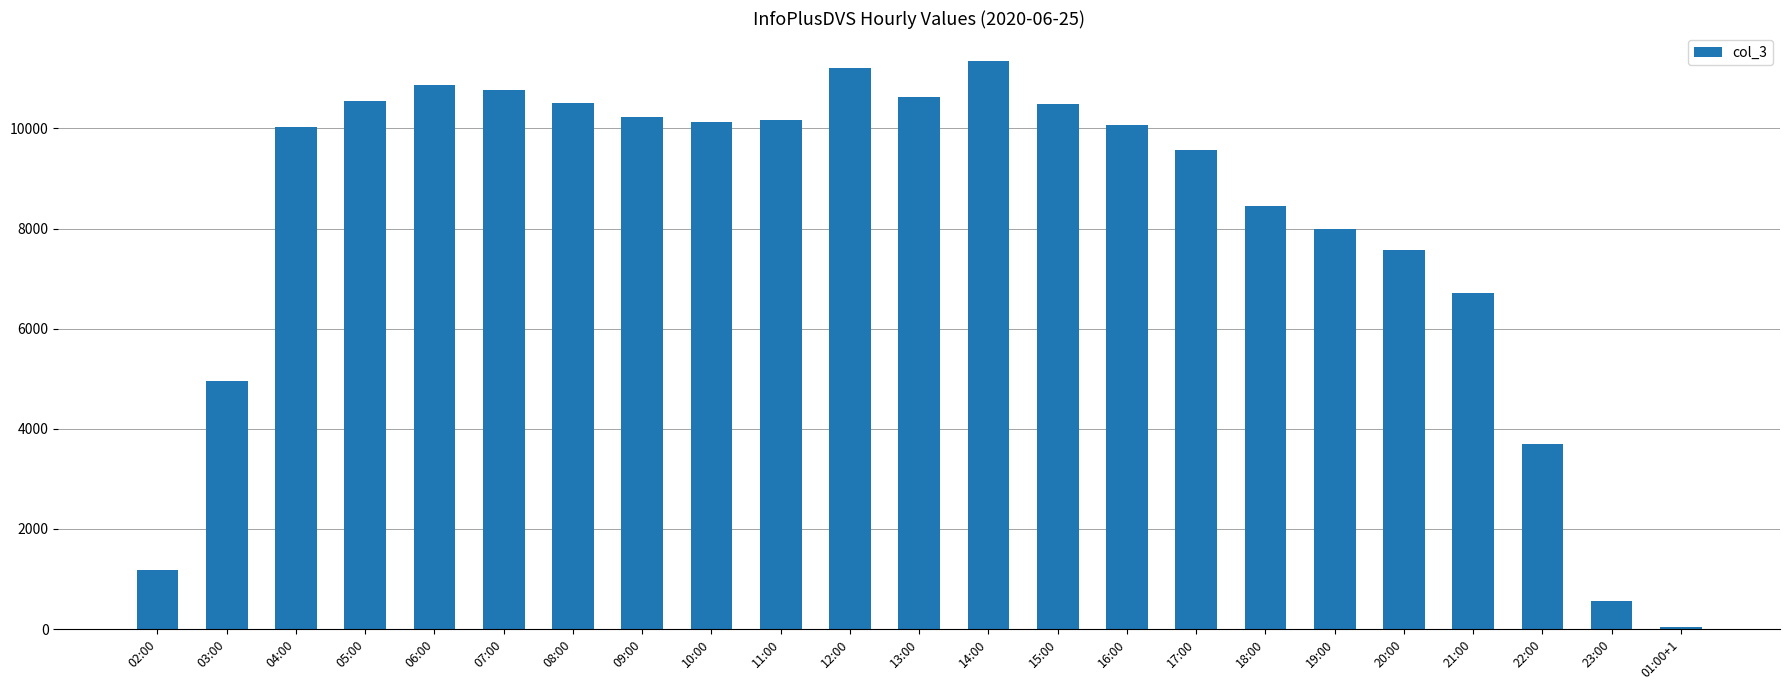

Where is the data nearest to the value 5693?

03:00